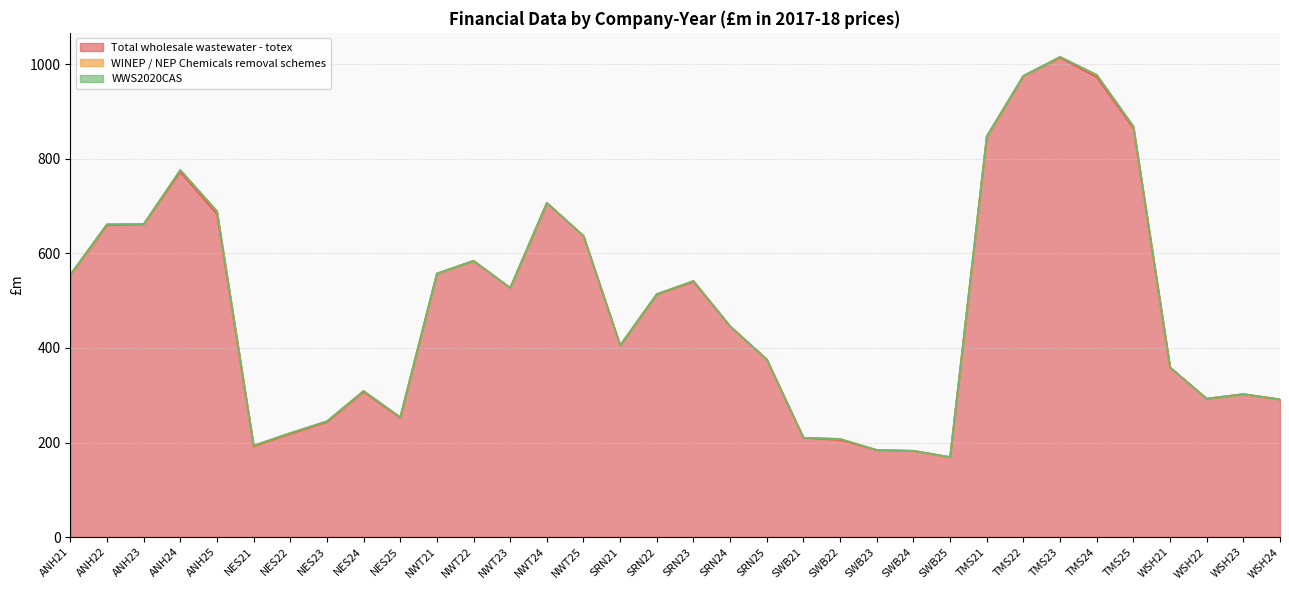

The Total wholesale wastewater - totex series shows 261.7 at NWT25. True or false?

False